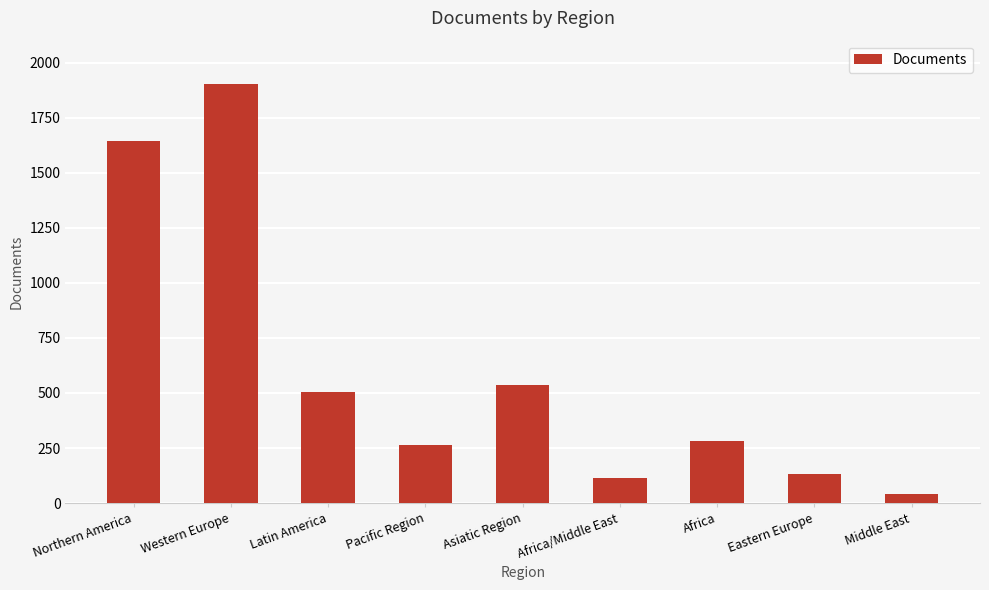

Reading left to right, transcribe all the data shown in this chart.

1645	1902	506	262	536	114	284	130	39